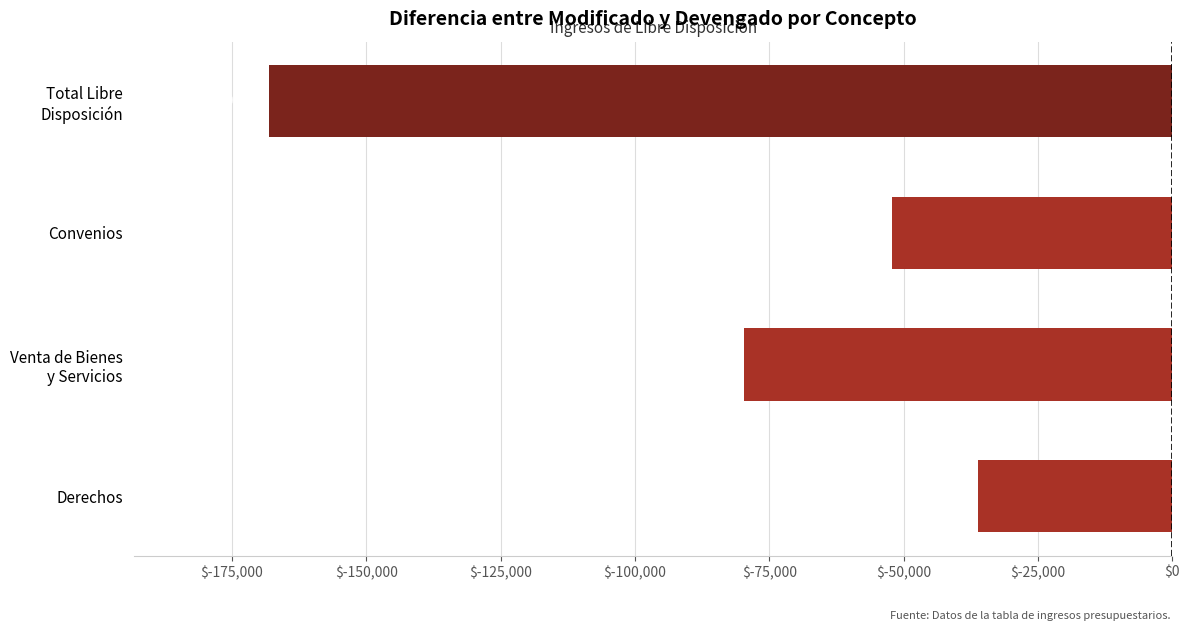

What is the difference between the maximum and second lowest values?

43456.3